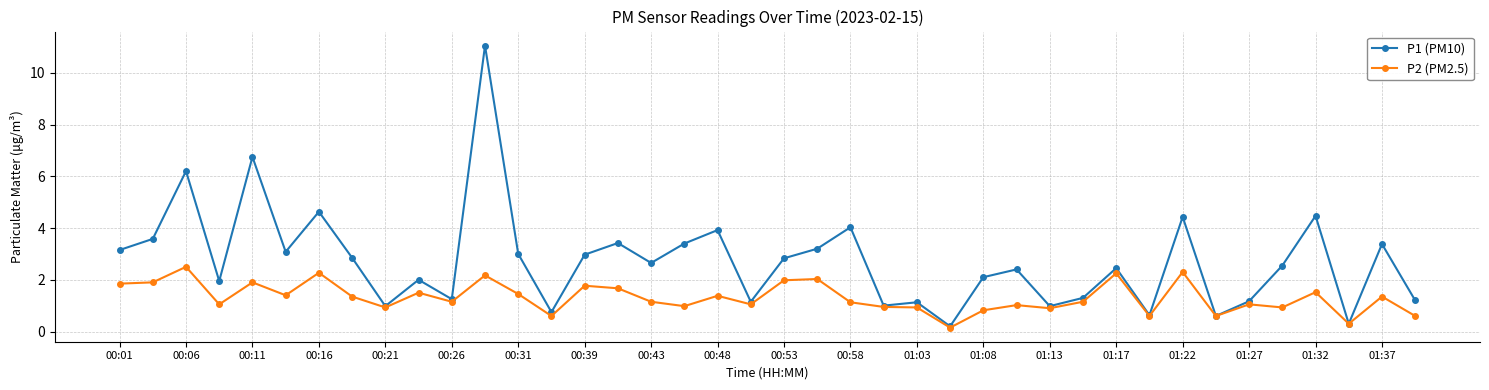

List the series in order of their peak value, highest first.

P1 (PM10), P2 (PM2.5)